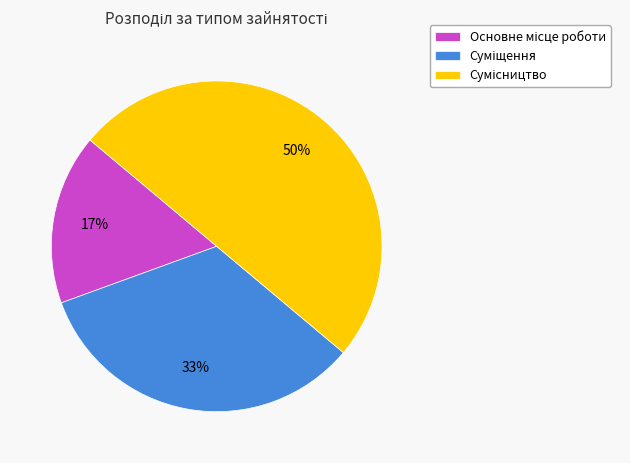

To the nearest percent, what is the difference between the largest and smallest slice percentages?

33%